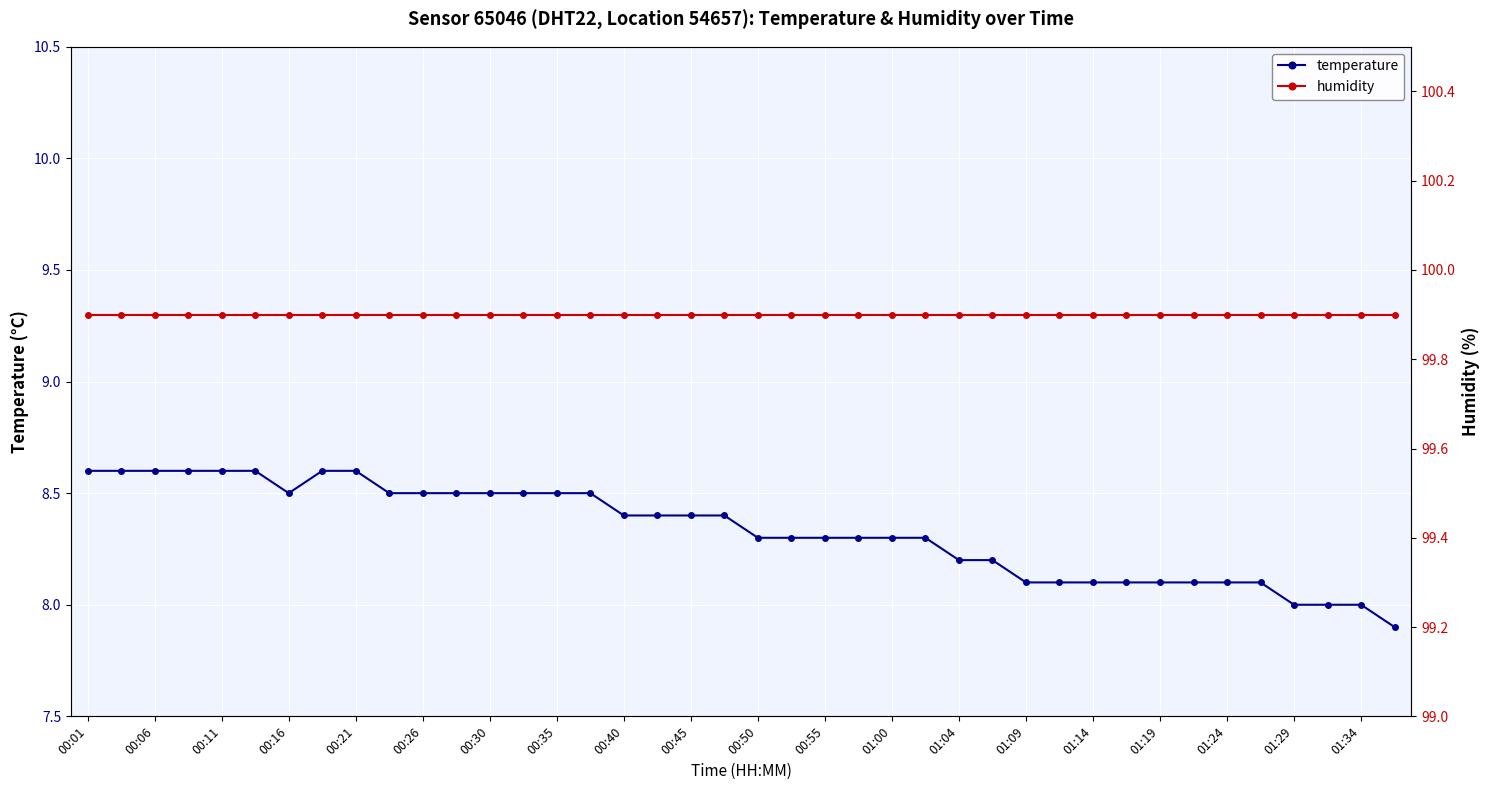

True or false: temperature and humidity intersect in this chart.

False